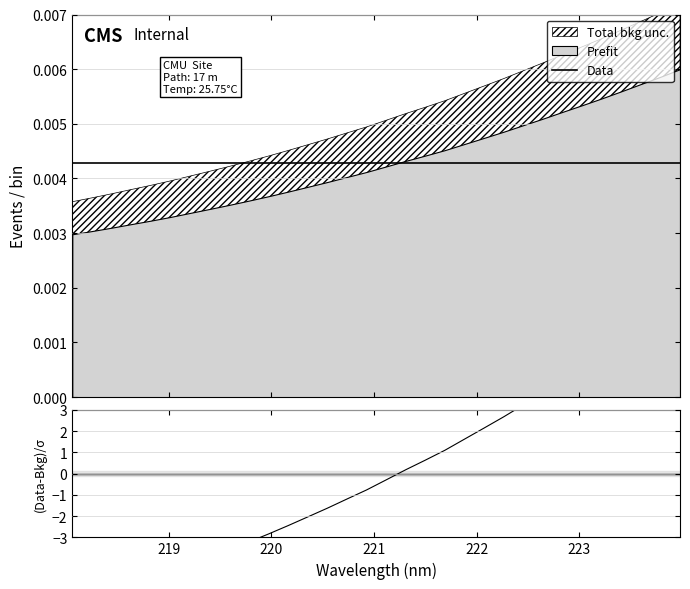

True or false: (Data-Bkg)/σ has more than 0 interior local peaks.

False